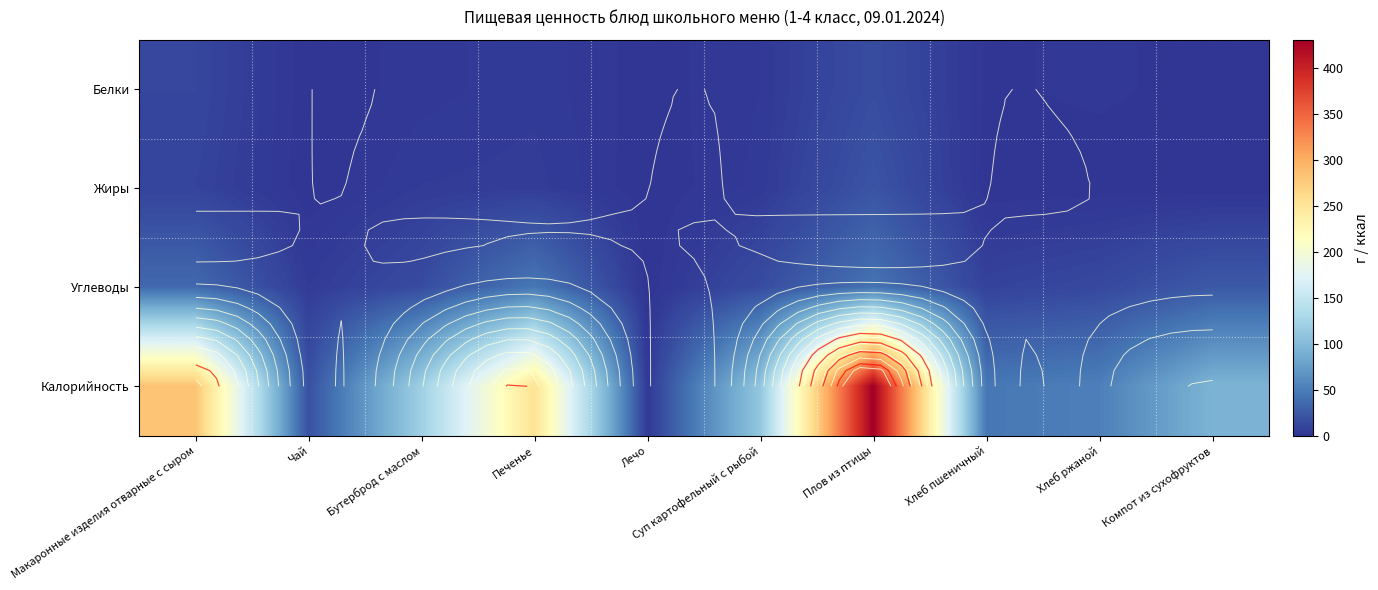

At which category is the sum across all series the highest?

Плов из птицы